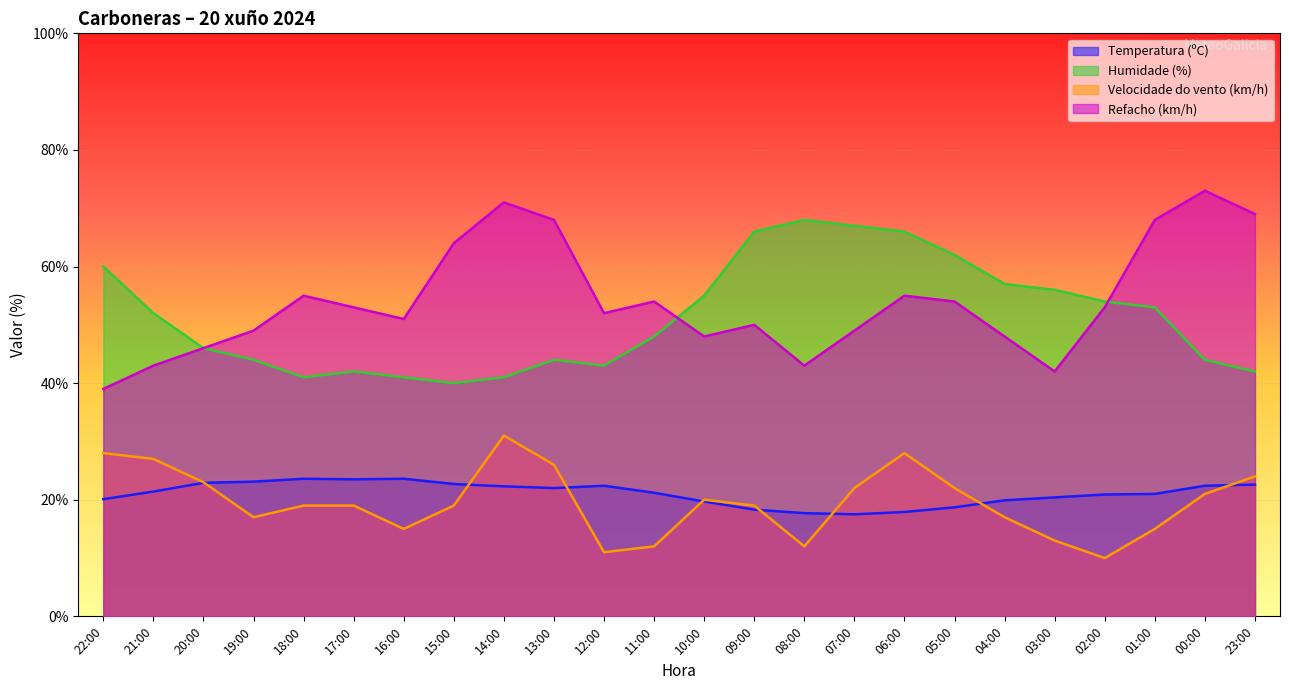

True or false: Temperatura (ºC) and Refacho (km/h) intersect in this chart.

False